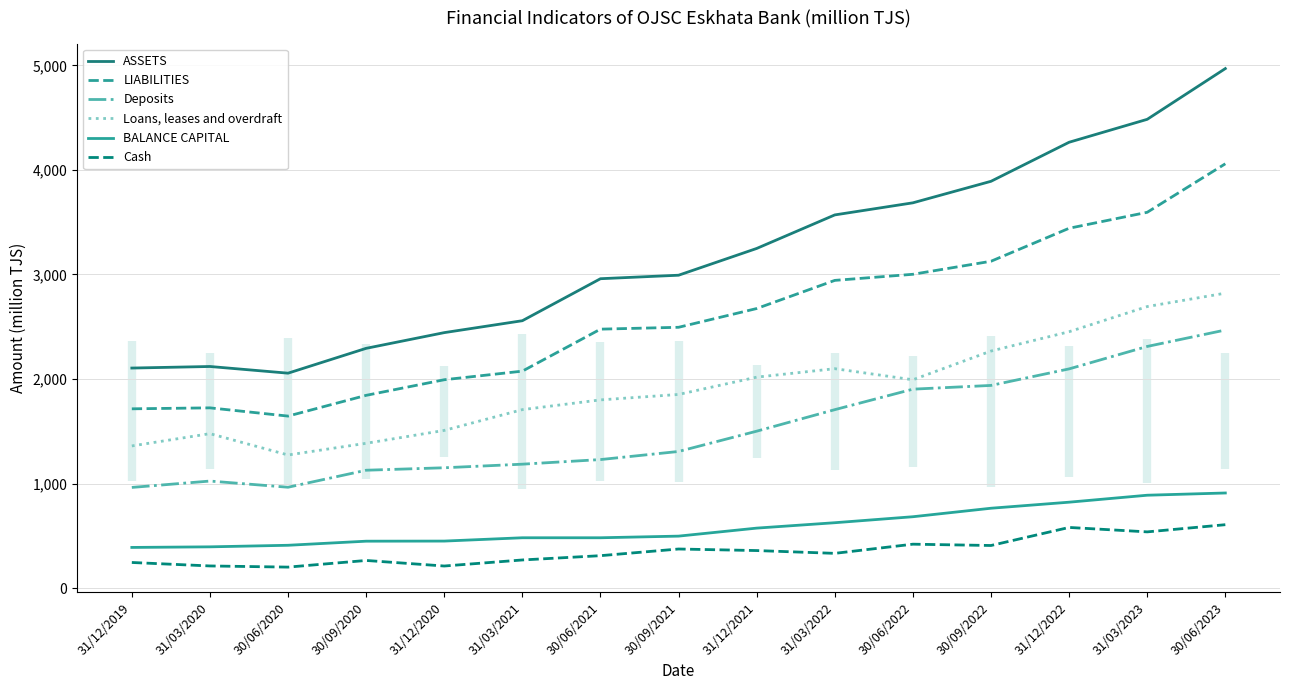

What are all the series names shown in the legend?

ASSETS, LIABILITIES, Deposits, Loans, leases and overdraft, BALANCE CAPITAL, Cash